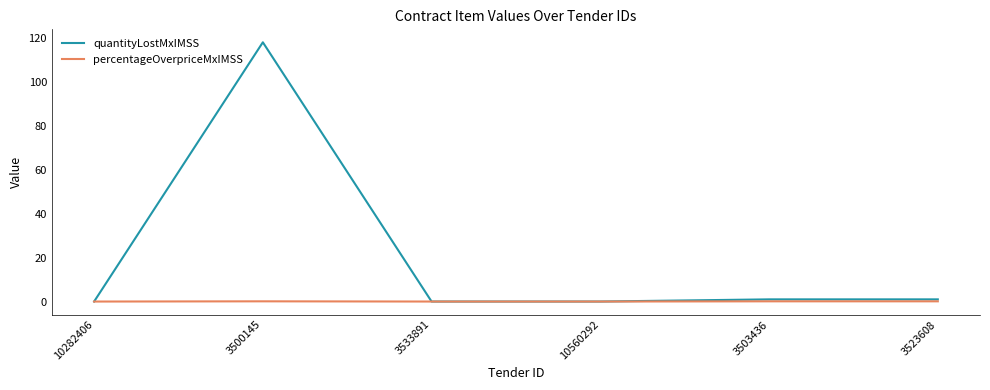

At how many categories does at least one series exceed 116?

1